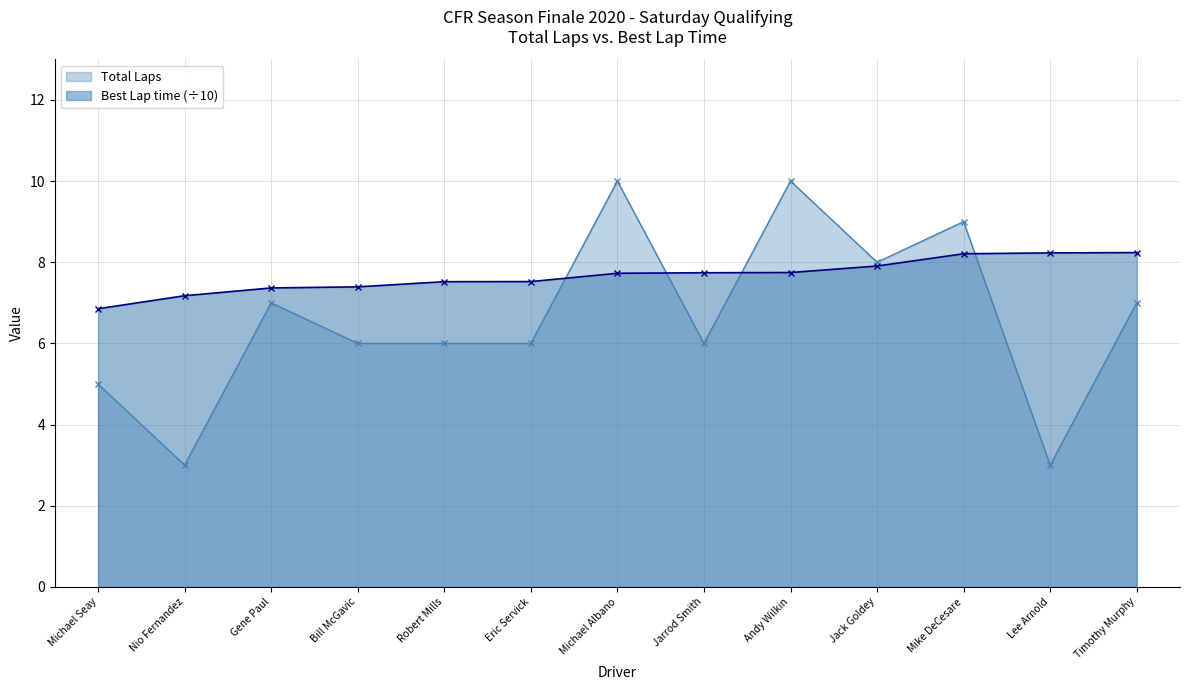

What are all the series names shown in the legend?

Total Laps, Best Lap time (÷10)